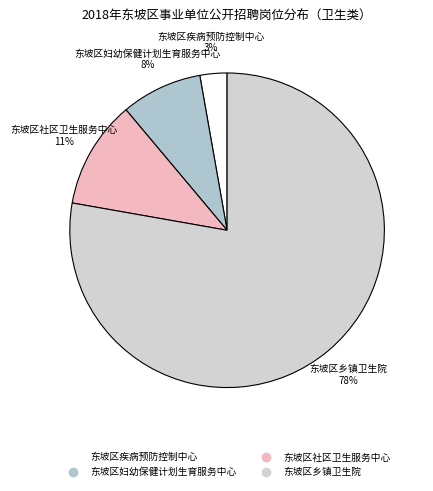

Which has a higher value, 东坡区乡镇卫生院 or 东坡区社区卫生服务中心?

东坡区乡镇卫生院